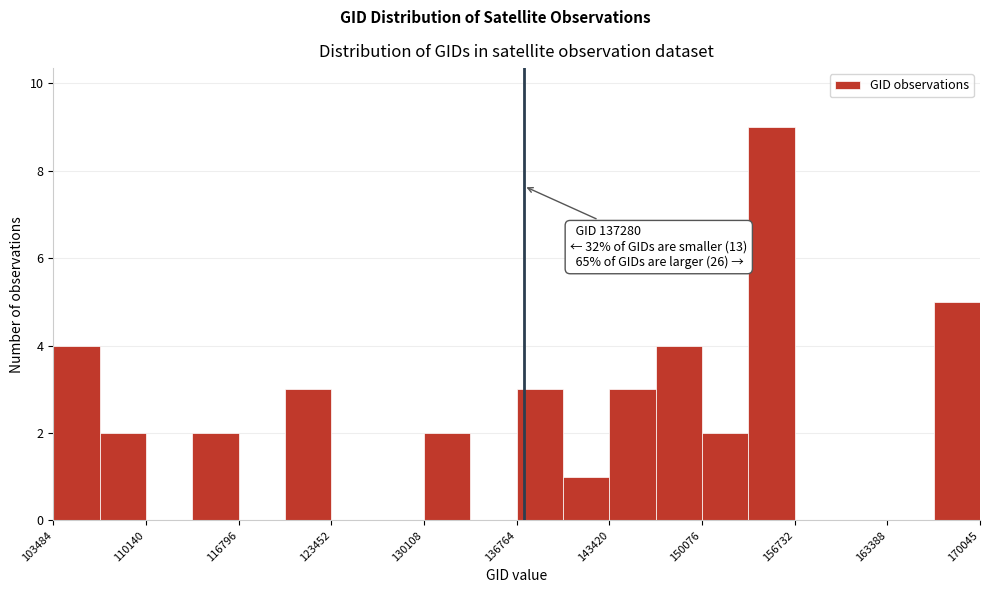

Around what value on the x-axis is the tallest bar? Give the approximate position of its centre, as read against the axis.

155000